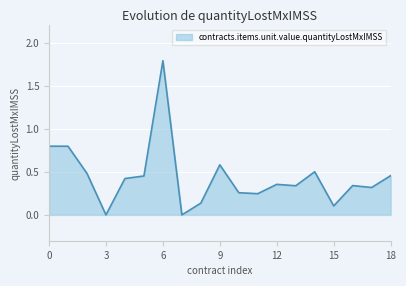

How many categories are shown in the chart?

19